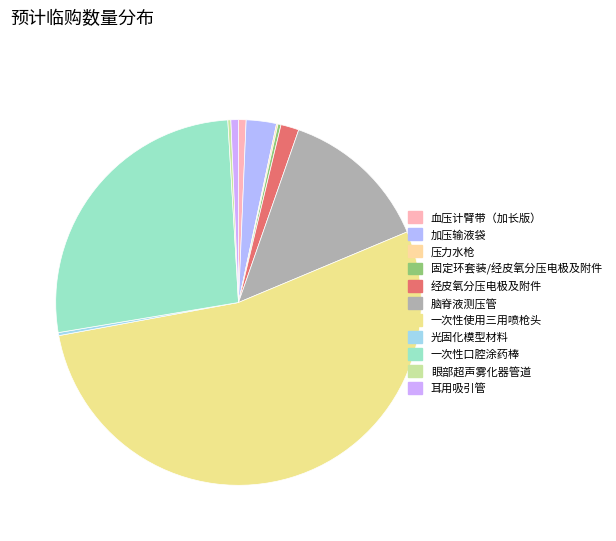

To the nearest percent, what is the average slice percentage?

9%